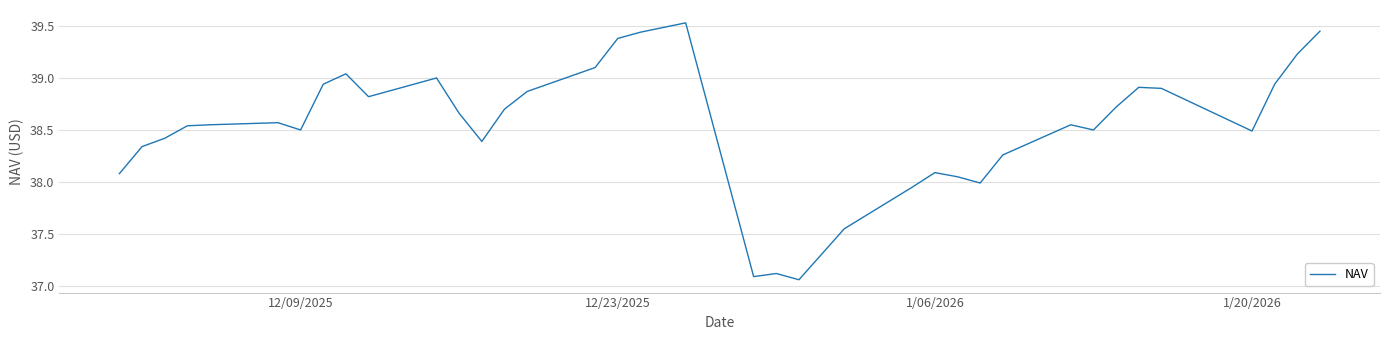

What is the difference between the maximum and minimum values?

2.5